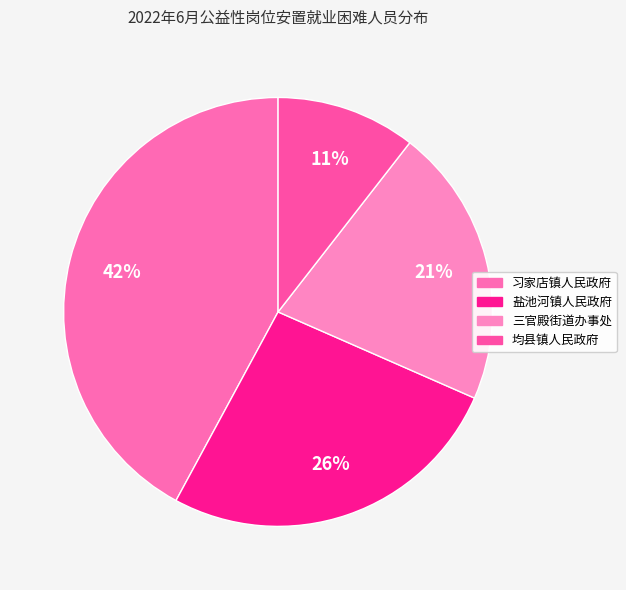

Does any single category account for the majority?

No